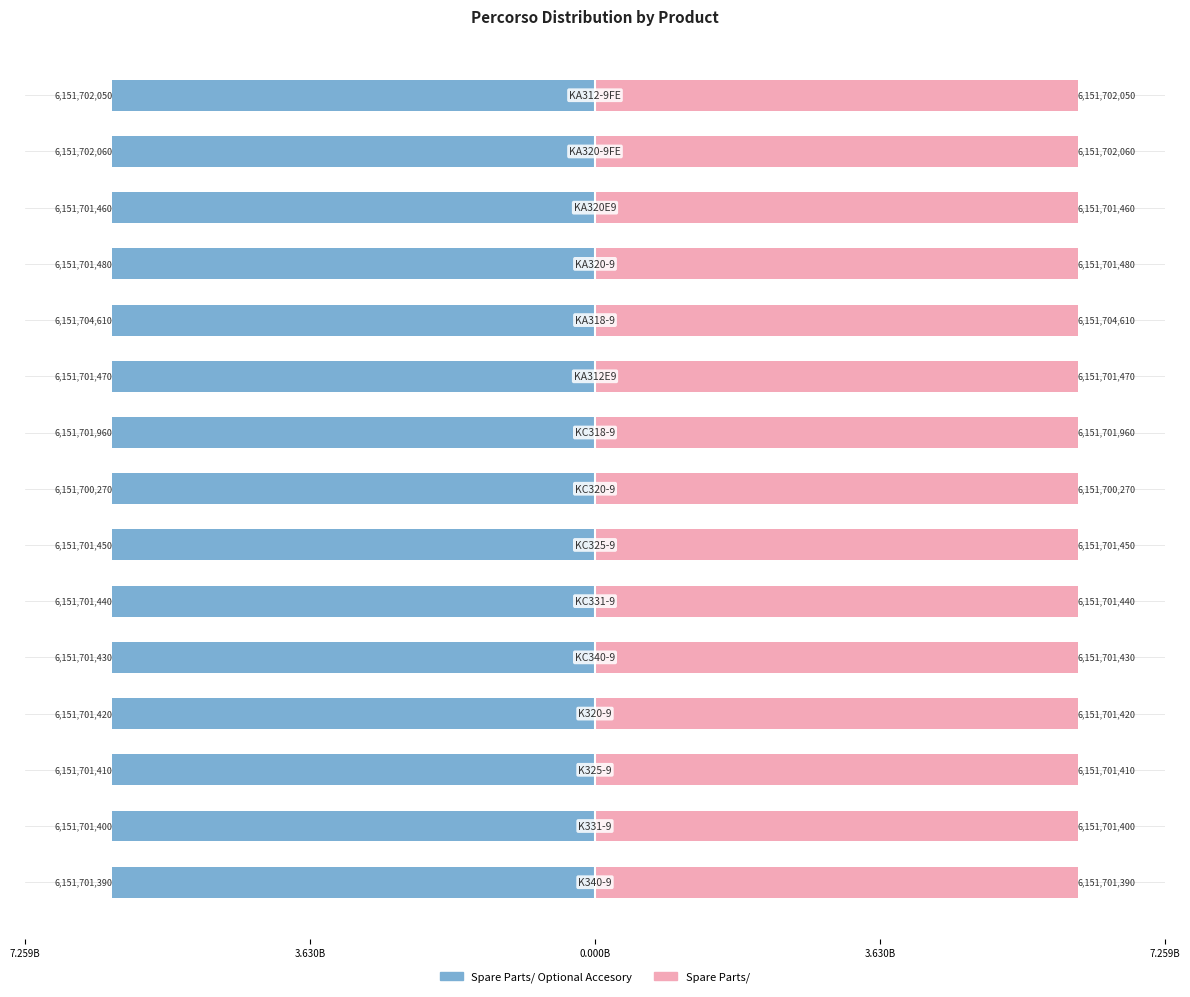

What is the sum of the Spare Parts/ Optional Accesory values at 14 and 10?

-12.3